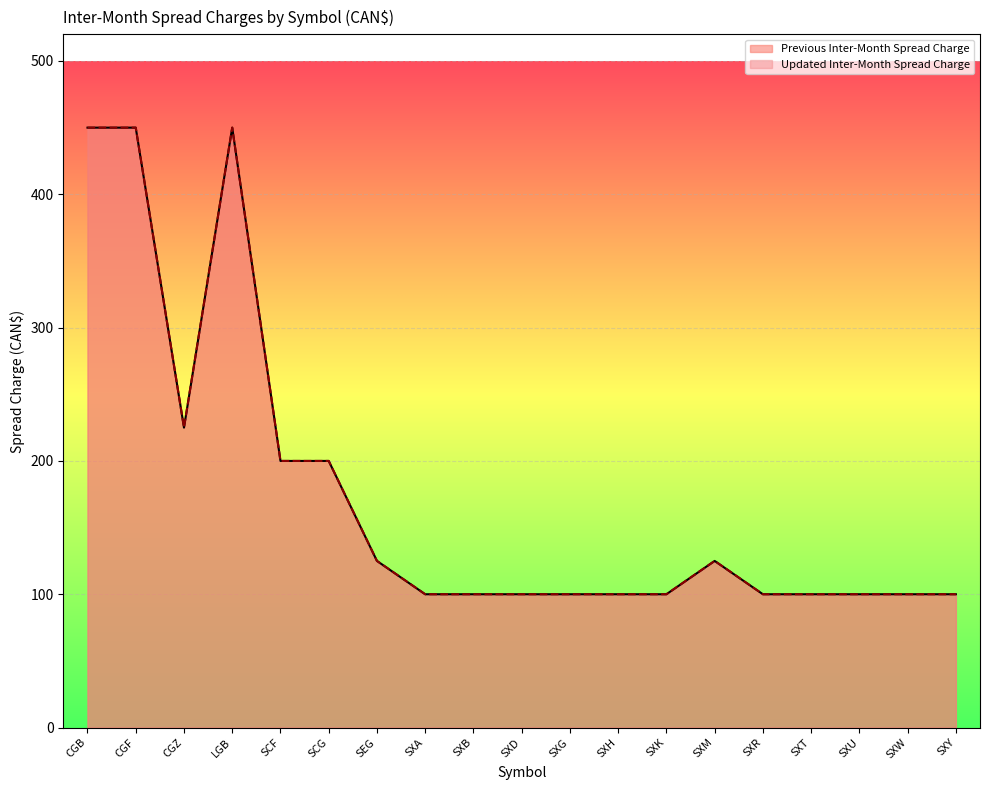

How many lines are shown in the chart?

2